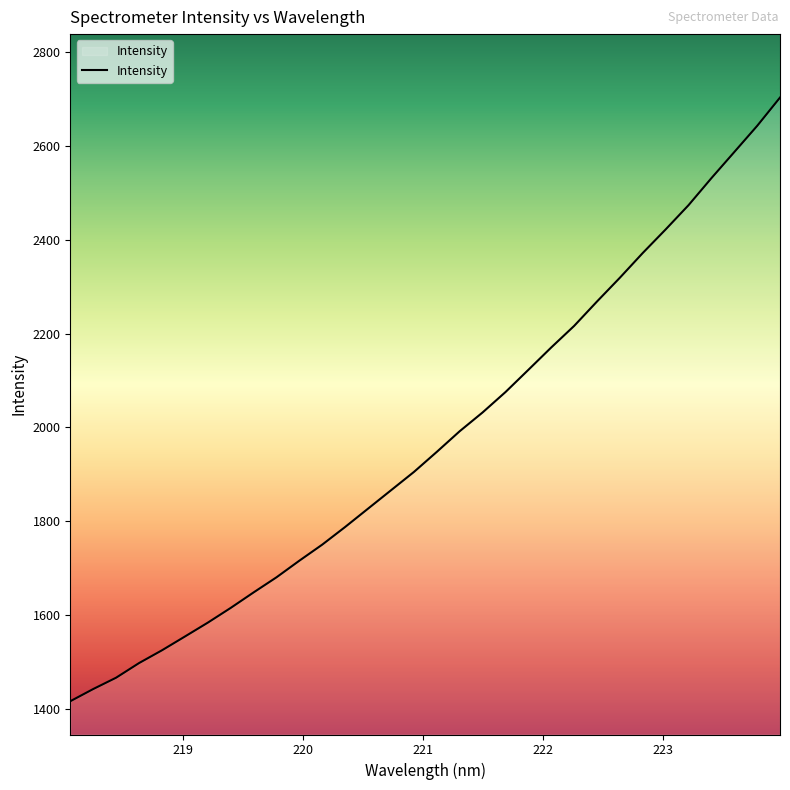

How many categories are shown in the chart?

32